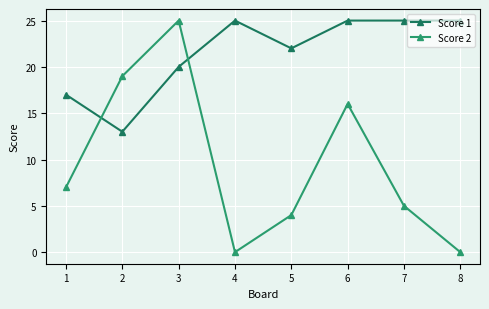

The value of Score 2 at 2 is 43. True or false?

False